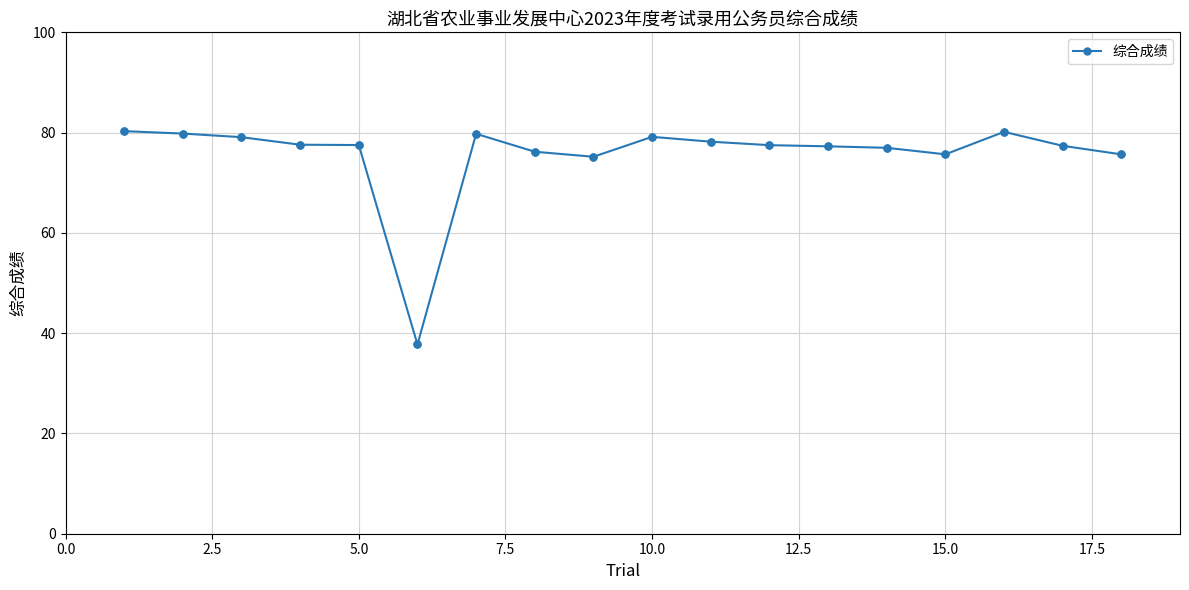

What is the value of the 4th point from the left?

77.6